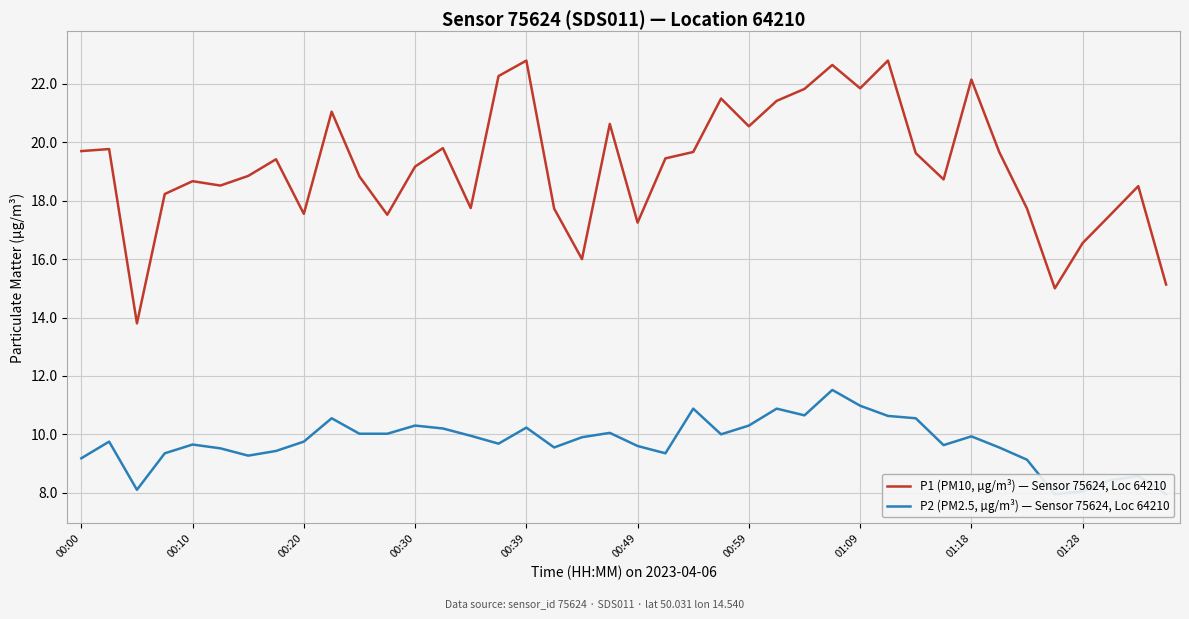

What is the minimum value for P1 (PM10, µg/m³) — Sensor 75624, Loc 64210?

13.8